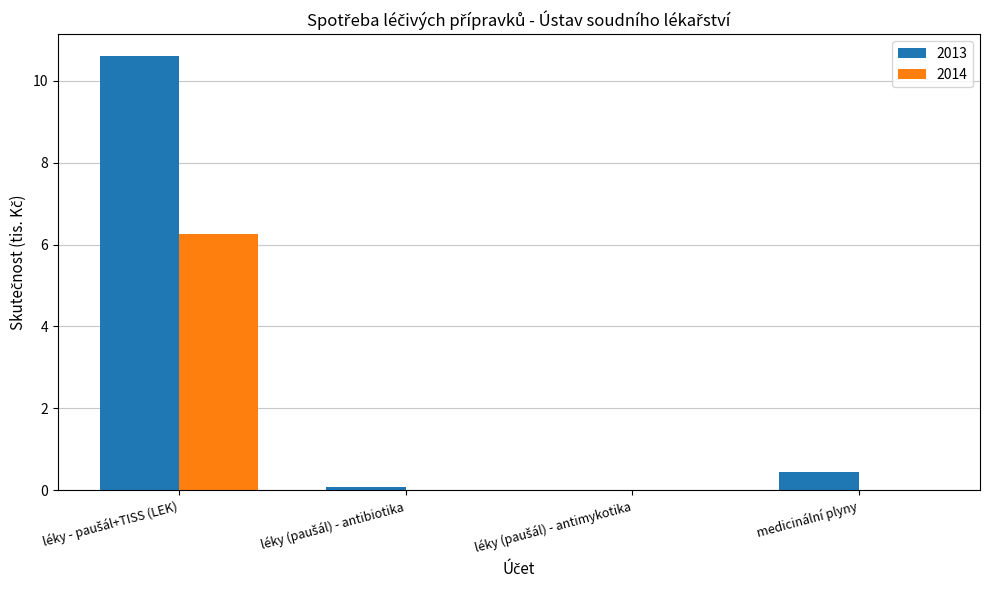

Does the chart contain stacked bars?

No